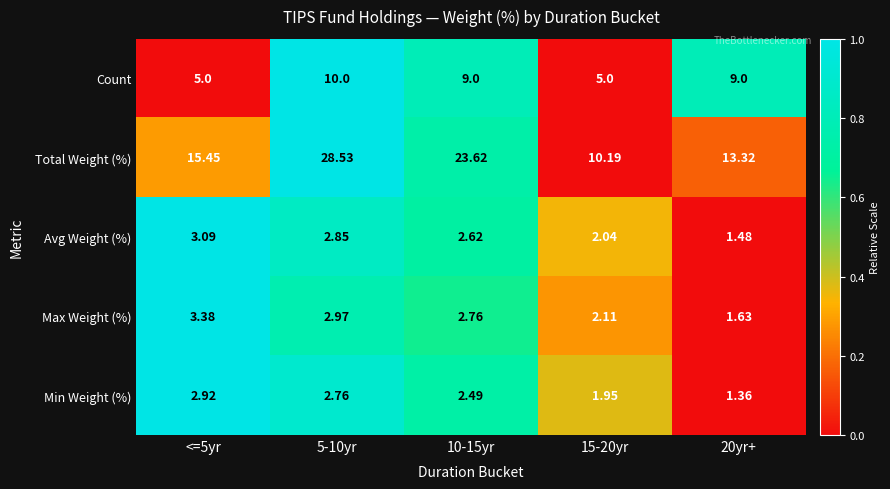

At 20yr+, list the series in order from largest to smallest.

Total Weight (%), Count, Max Weight (%), Avg Weight (%), Min Weight (%)